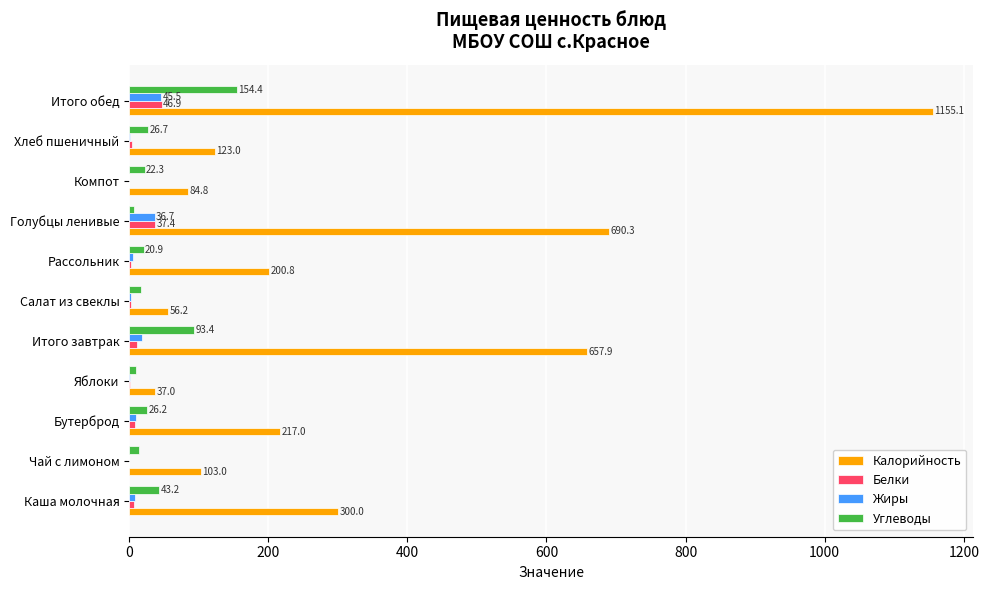

What are all the series names shown in the legend?

Калорийность, Белки, Жиры, Углеводы